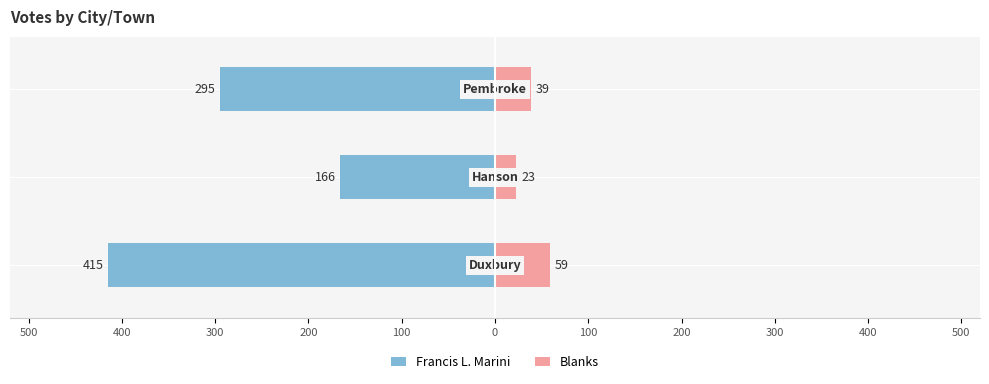

Reading left to right, transcribe all the data shown in this chart.

Francis L. Marini: 500=-415	400=-166	300=-295
Blanks: 500=59	400=23	300=39